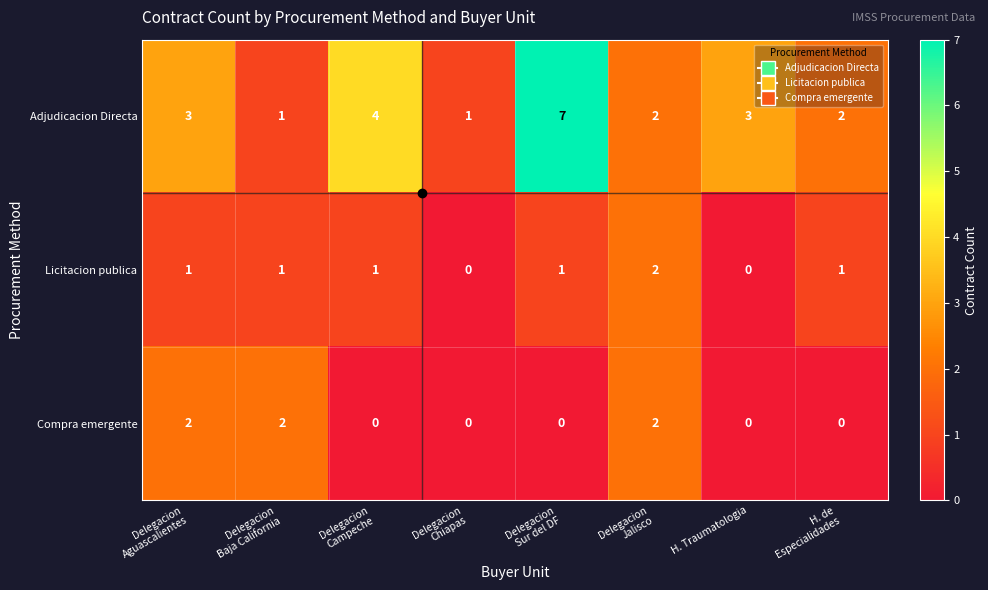

Which series has the largest range (max minus min)?

Adjudicacion Directa